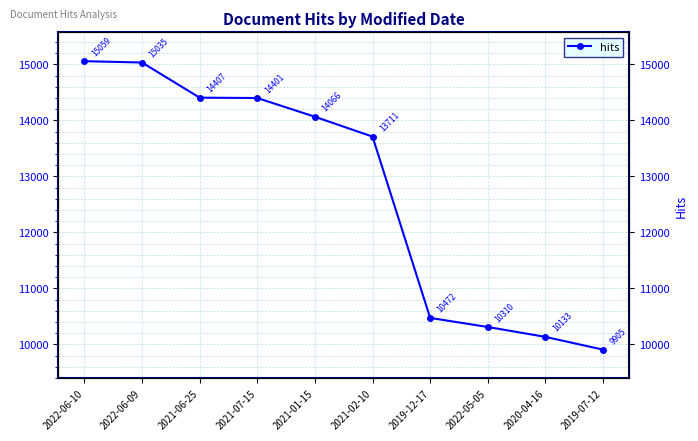

The value at 2019-12-17 is 10472. True or false?

True